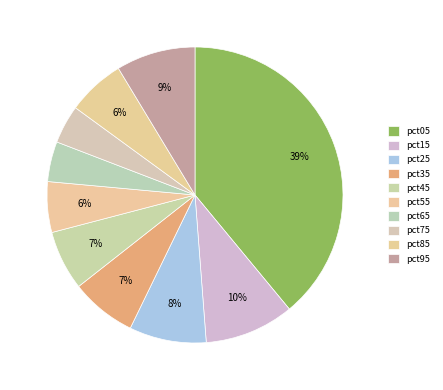

Is there a majority slice in this chart?

No